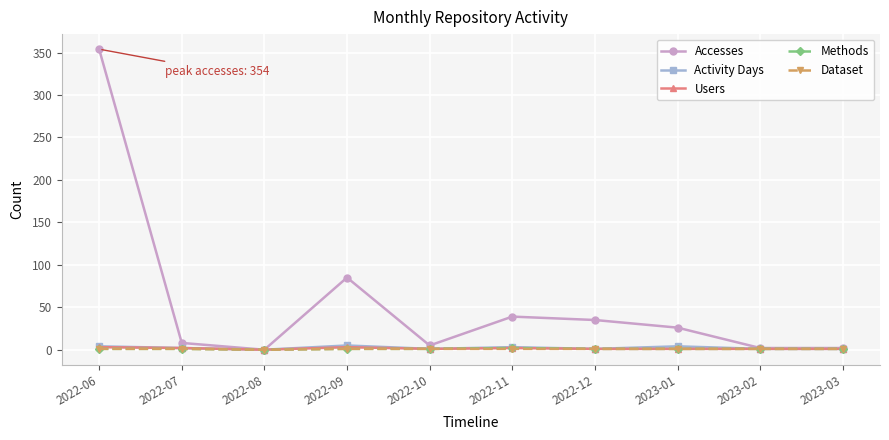

What is the greatest value displayed?

354